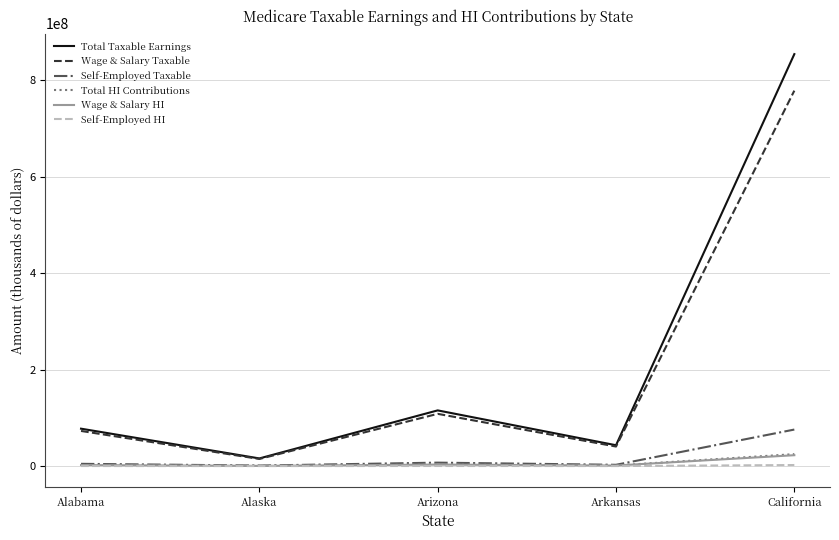

True or false: Total Taxable Earnings has more than 2 points higher than both neighbors.

False